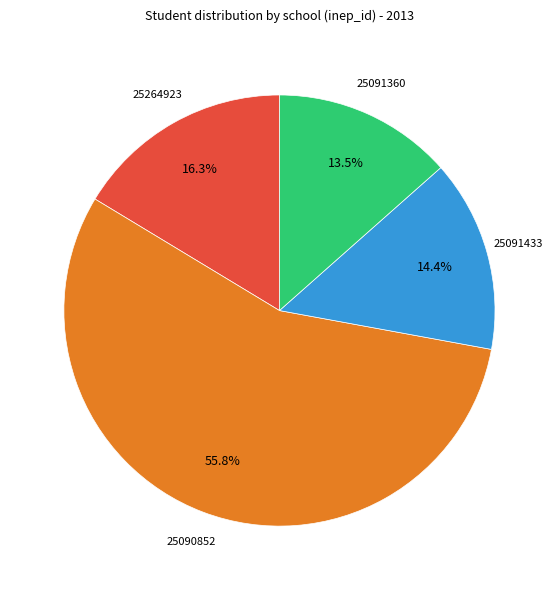

Which category has the smallest portion of the pie?

25091360